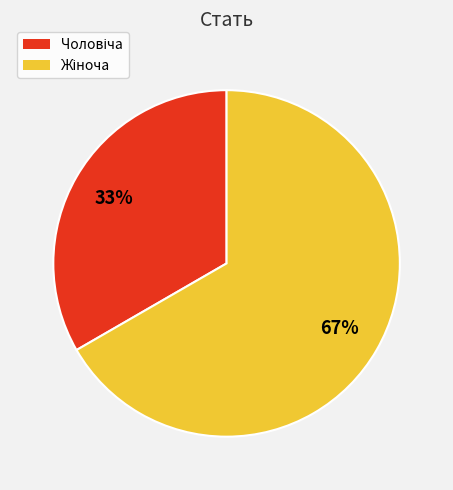

Is there a majority slice in this chart?

Yes